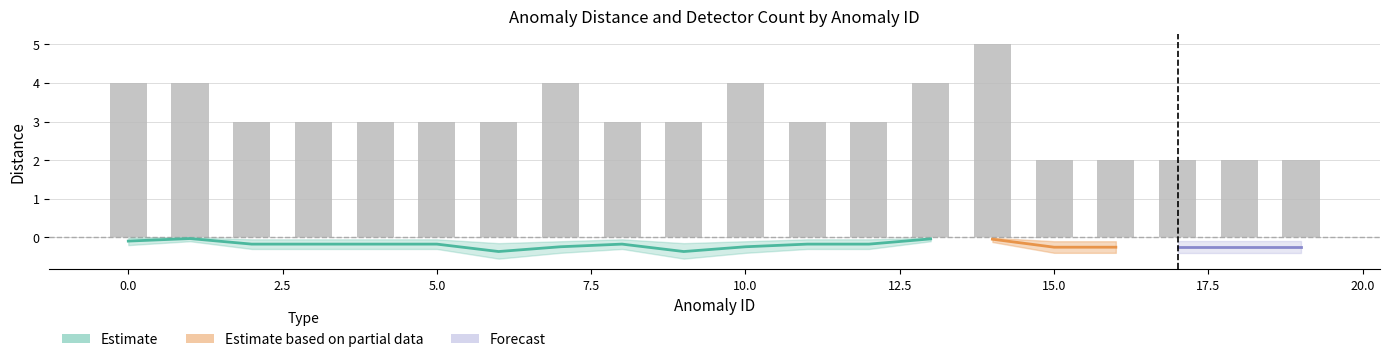

What is the average value of the distance_lower series?

-0.3